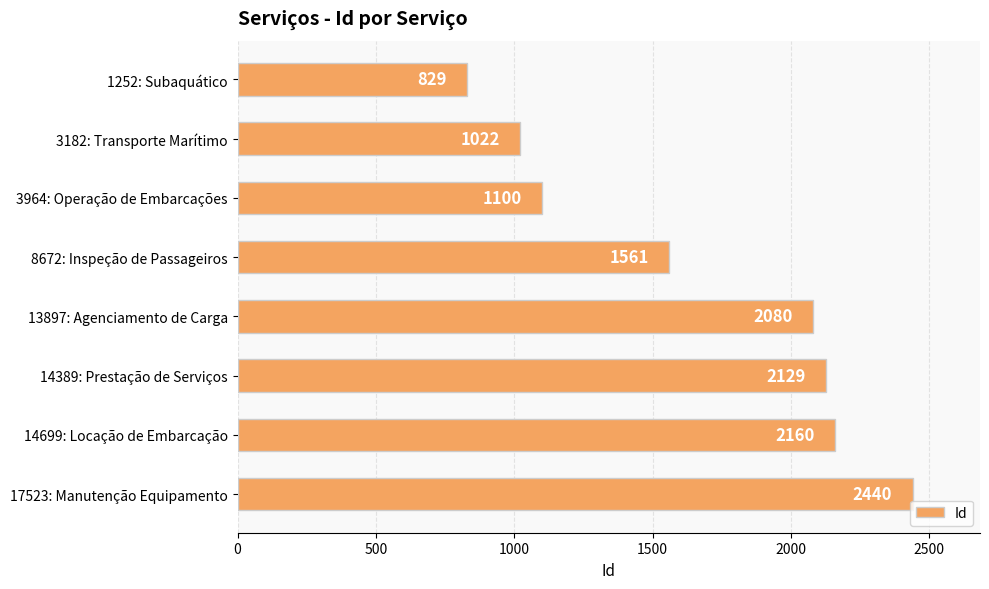

What is the maximum value shown in the chart?

2440